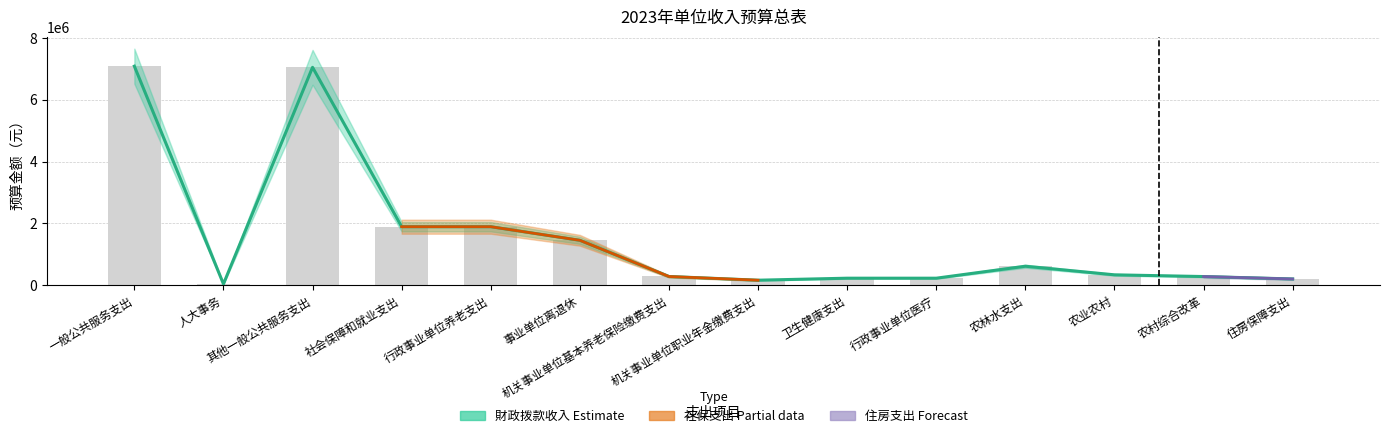

What is the difference between the maximum and second lowest values in the 财政拨款收入 series?

6929700